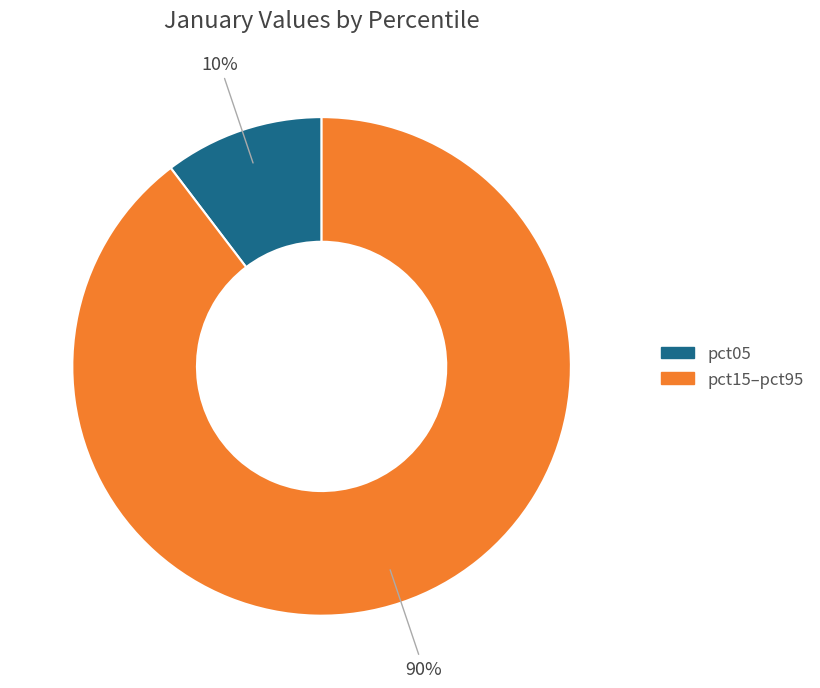

Is there a majority slice in this chart?

Yes